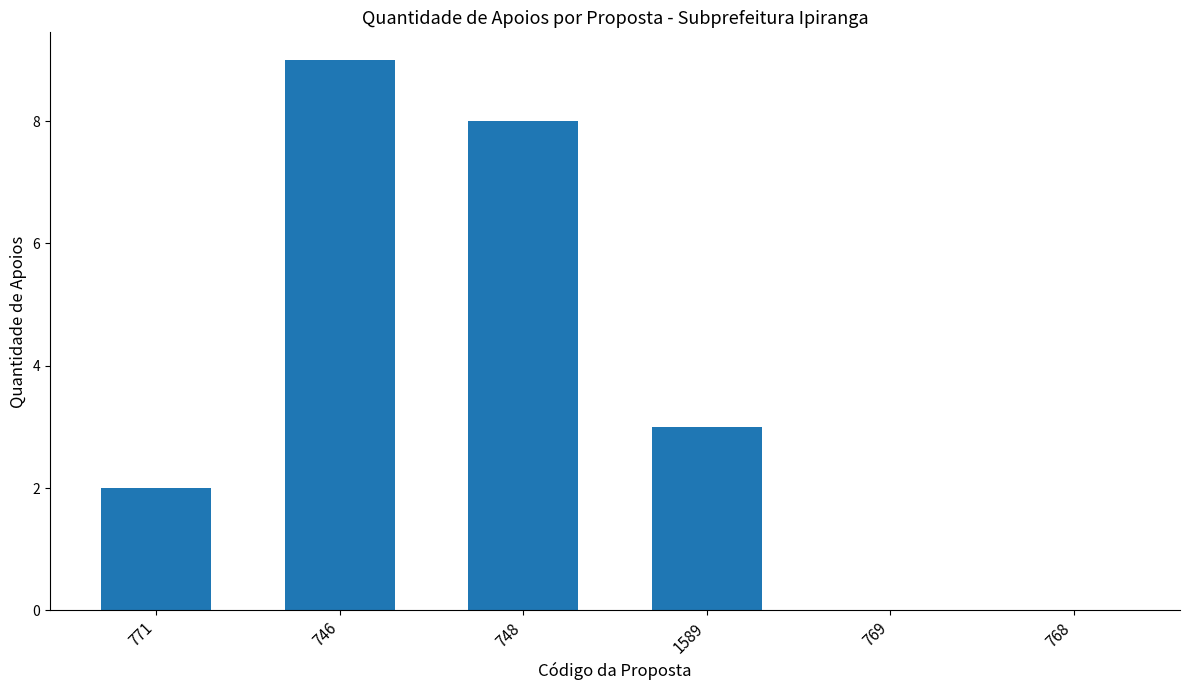

Which category has the highest value across all series?

746